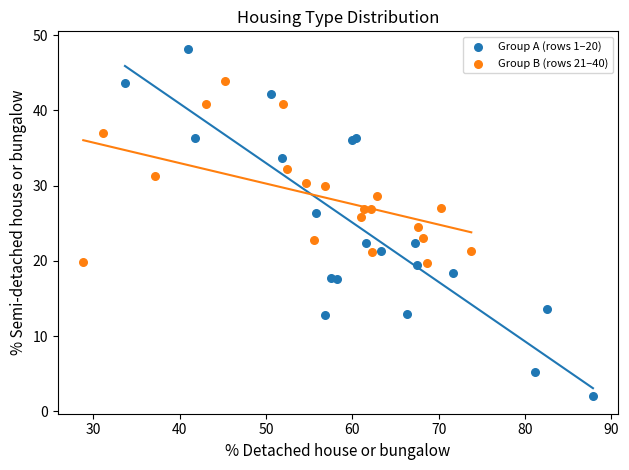

Which series reaches the minimum Y coordinate?

Group A (rows 1–20)